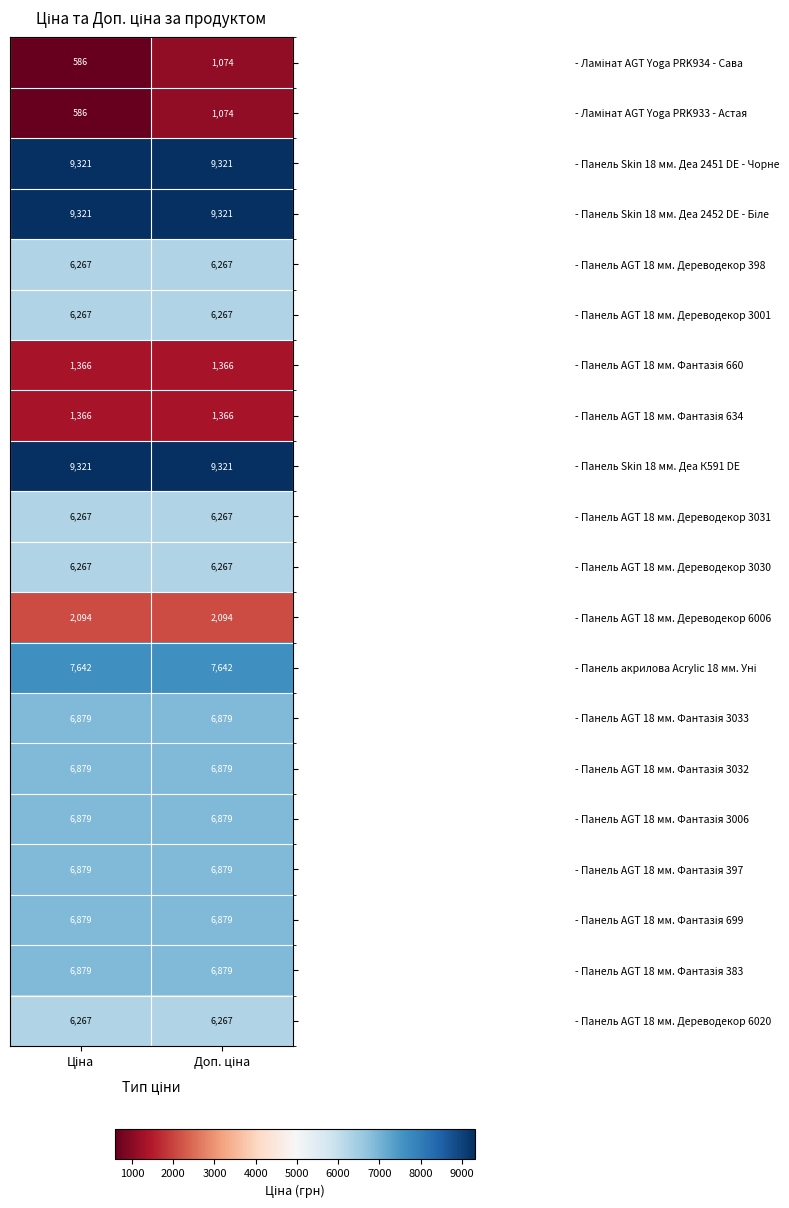

What is the greatest value displayed?

9321